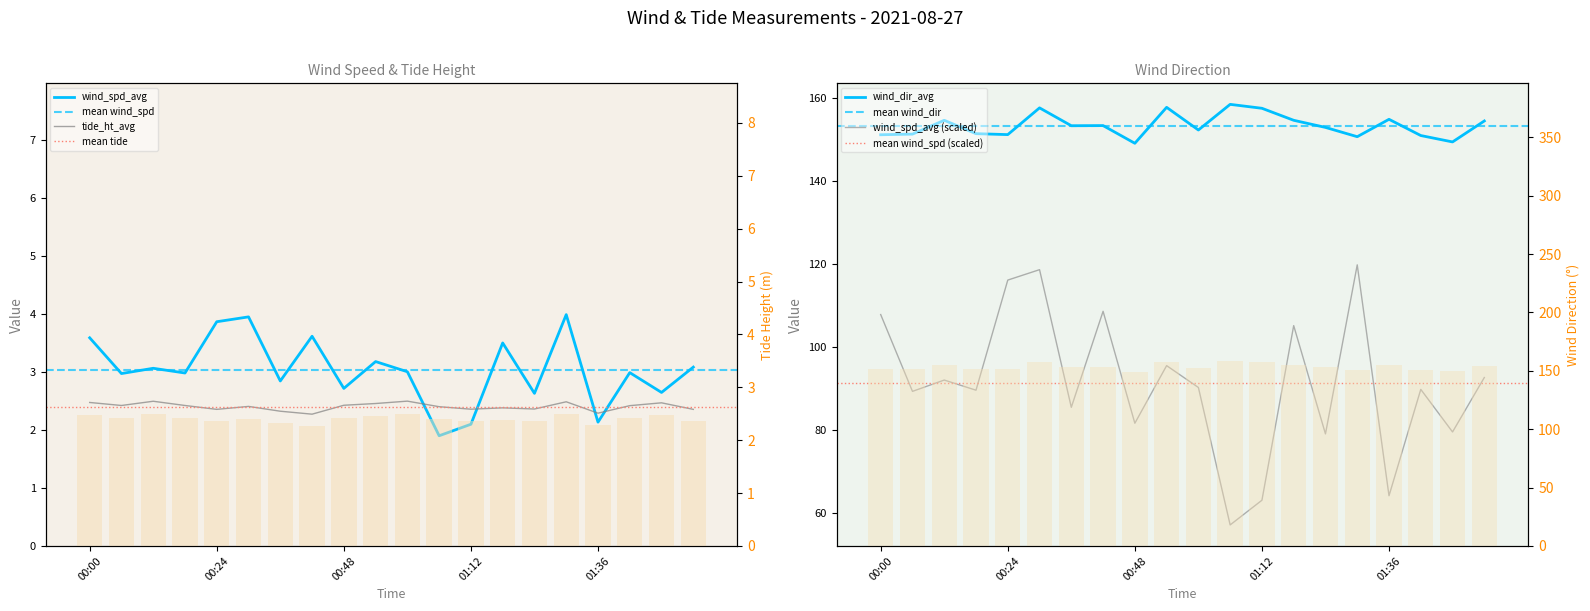

Between 00:48 and 01:24, which is larger?

00:48